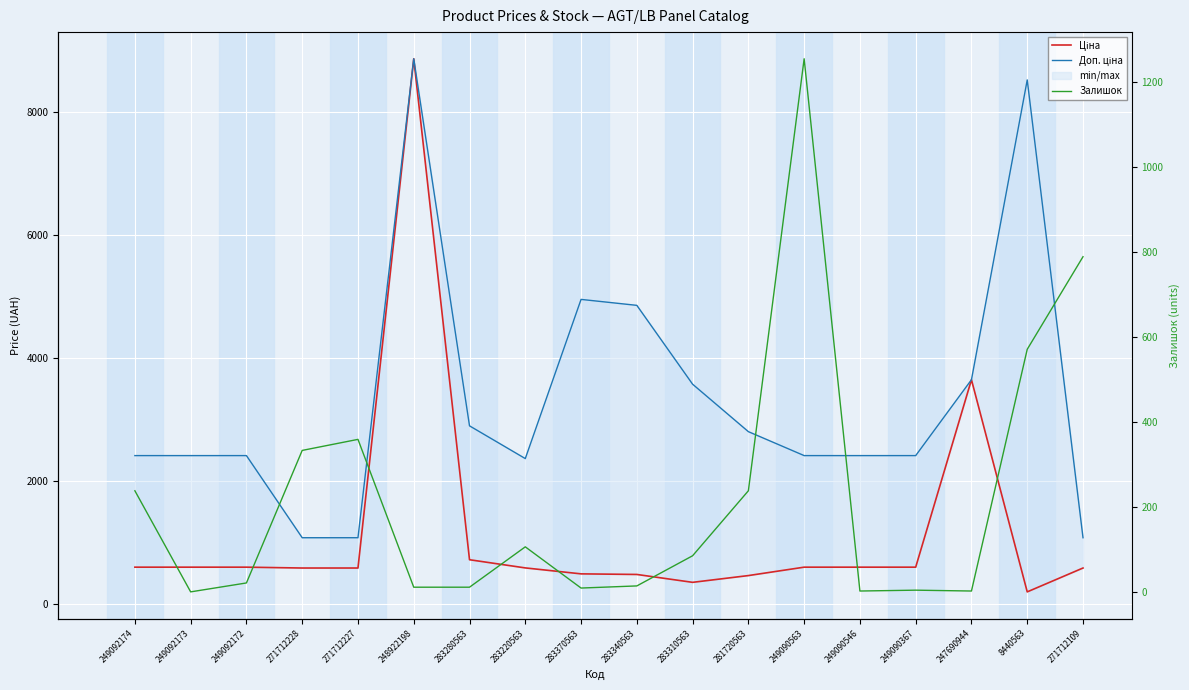

What value does the Ціна series have at 283340563?

485.4